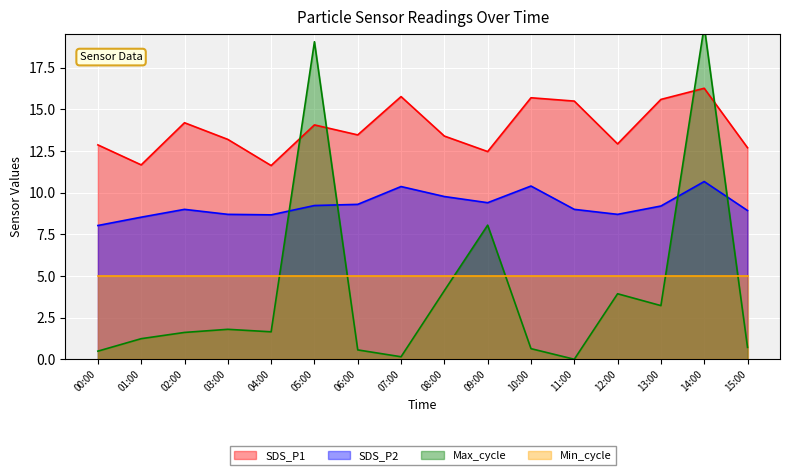

Which category has the highest value across all series?

14:00